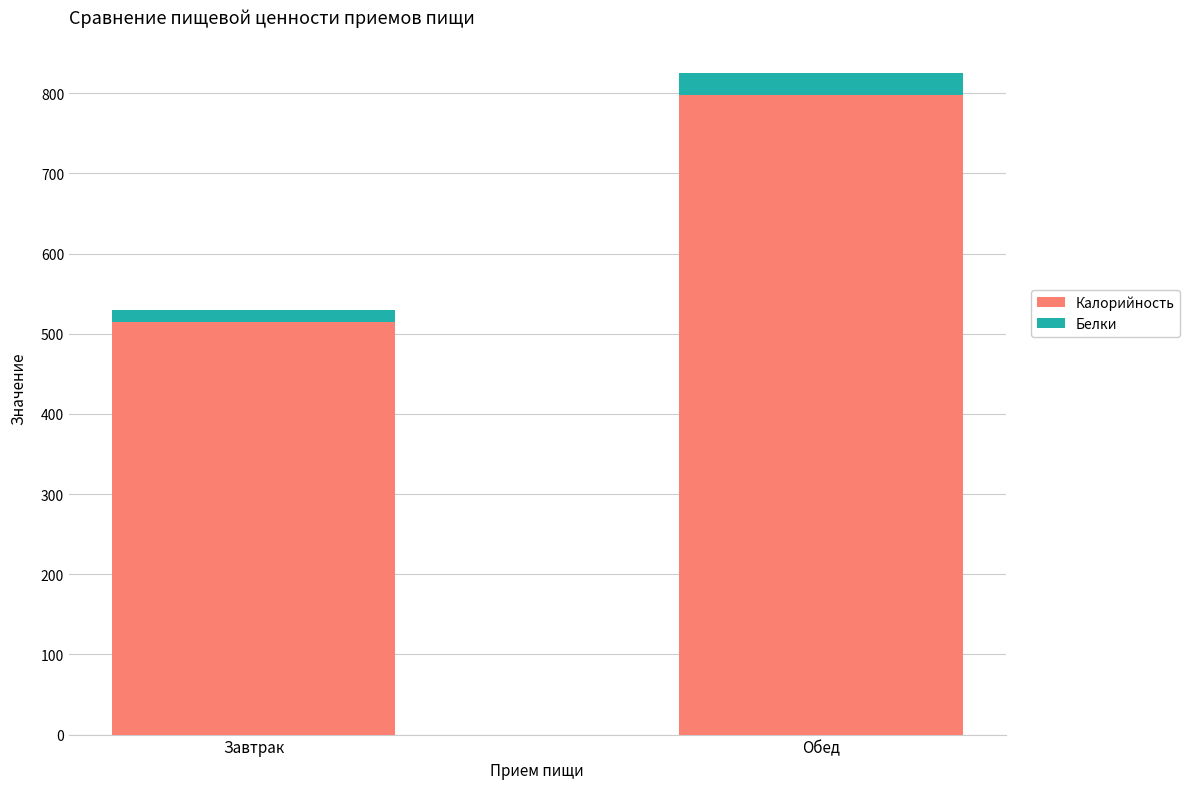

What is the minimum value for Калорийность?

514.6